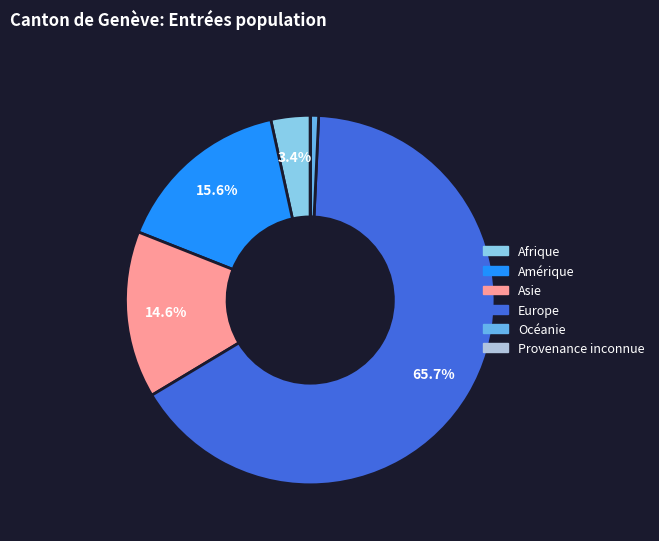

How much of the chart is everything except Asie?

85.4%